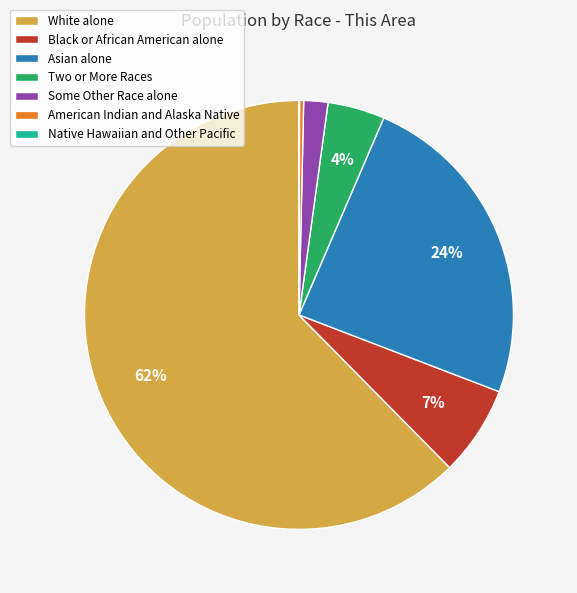

The Two or More Races slice represents 19% of the pie. True or false?

False